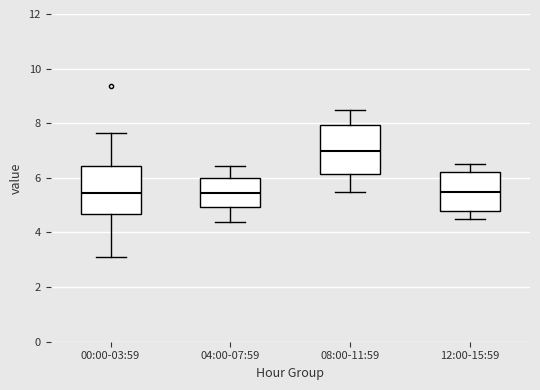

Which box's median line is the highest?

08:00-11:59